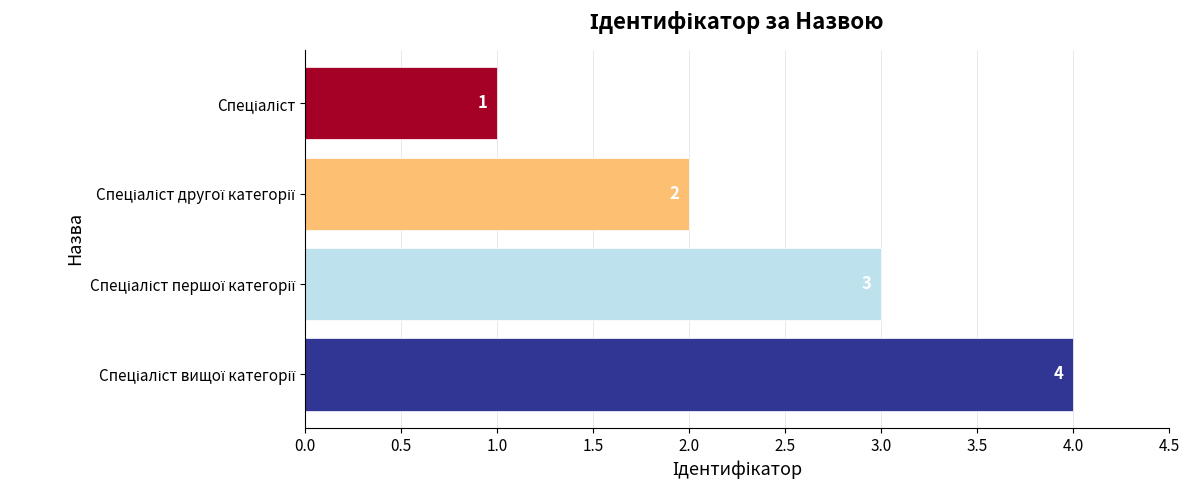

How many values are between 2 and 4?

3